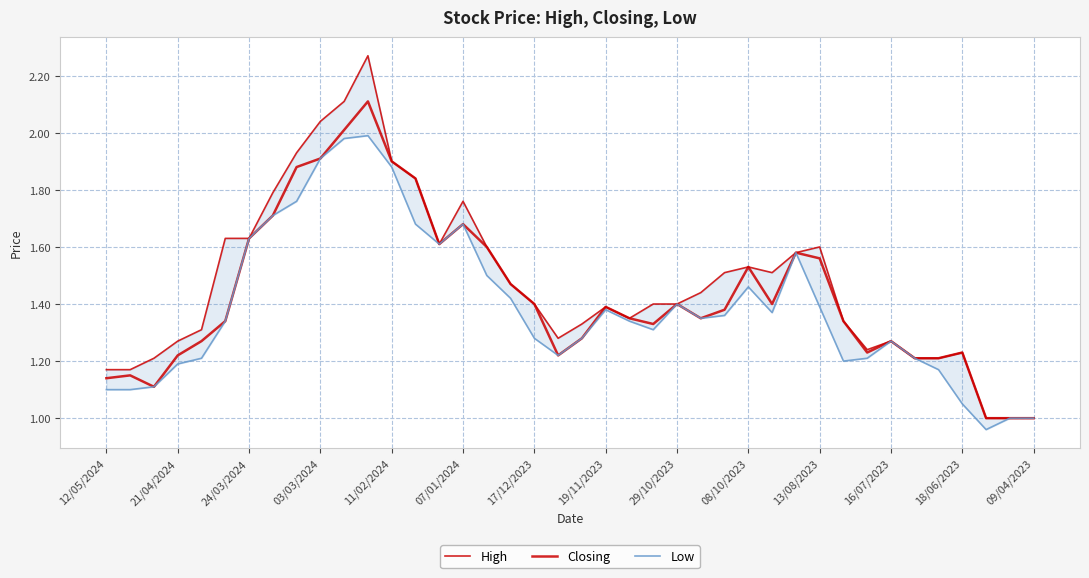

Reading left to right, list all the values displayed in this chart.

High: 1.2	1.2	1.2	1.3	1.3	1.6	1.6	1.8	1.9	2.0	2.1	2.3	1.9	1.8	1.6	1.8	1.6	1.5	1.4	1.3	1.3	1.4	1.4	1.4	1.4	1.4	1.5	1.5	1.5	1.6	1.6	1.3	1.2	1.3	1.2	1.2	1.2	1.0	1.0	1.0
Closing: 1.1	1.1	1.1	1.2	1.3	1.3	1.6	1.7	1.9	1.9	2.0	2.1	1.9	1.8	1.6	1.7	1.6	1.5	1.4	1.2	1.3	1.4	1.4	1.3	1.4	1.4	1.4	1.5	1.4	1.6	1.6	1.3	1.2	1.3	1.2	1.2	1.2	1.0	1.0	1.0
Low: 1.1	1.1	1.1	1.2	1.2	1.3	1.6	1.7	1.8	1.9	2.0	2.0	1.9	1.7	1.6	1.7	1.5	1.4	1.3	1.2	1.3	1.4	1.3	1.3	1.4	1.4	1.4	1.5	1.4	1.6	1.4	1.2	1.2	1.3	1.2	1.2	1.1	1.0	1.0	1.0